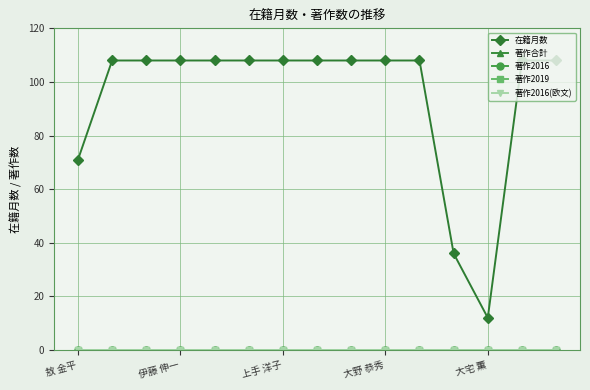

Does the chart display data point markers on the line(s)?

Yes